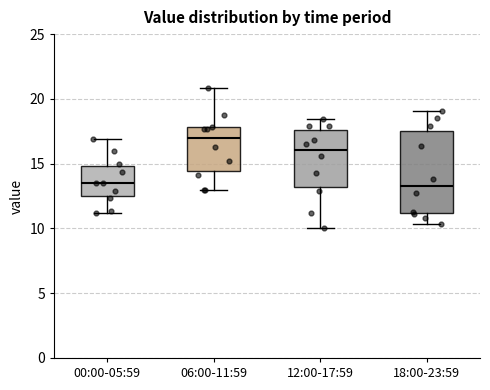

Comparing the boxes themselves (not the whiskers), which one is the tallest?

18:00-23:59